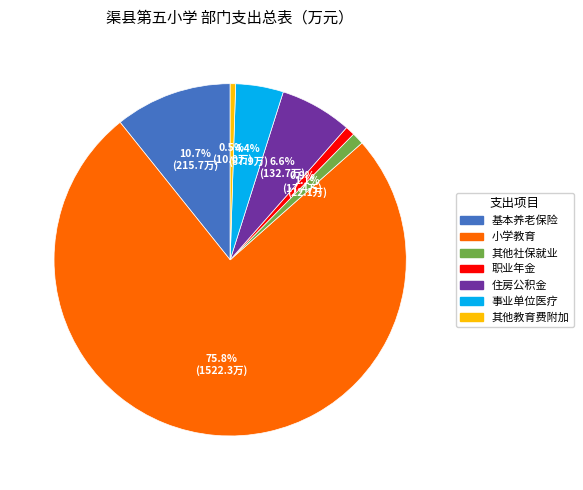

To the nearest percent, what is the difference between the largest and smallest slice percentages?

75%